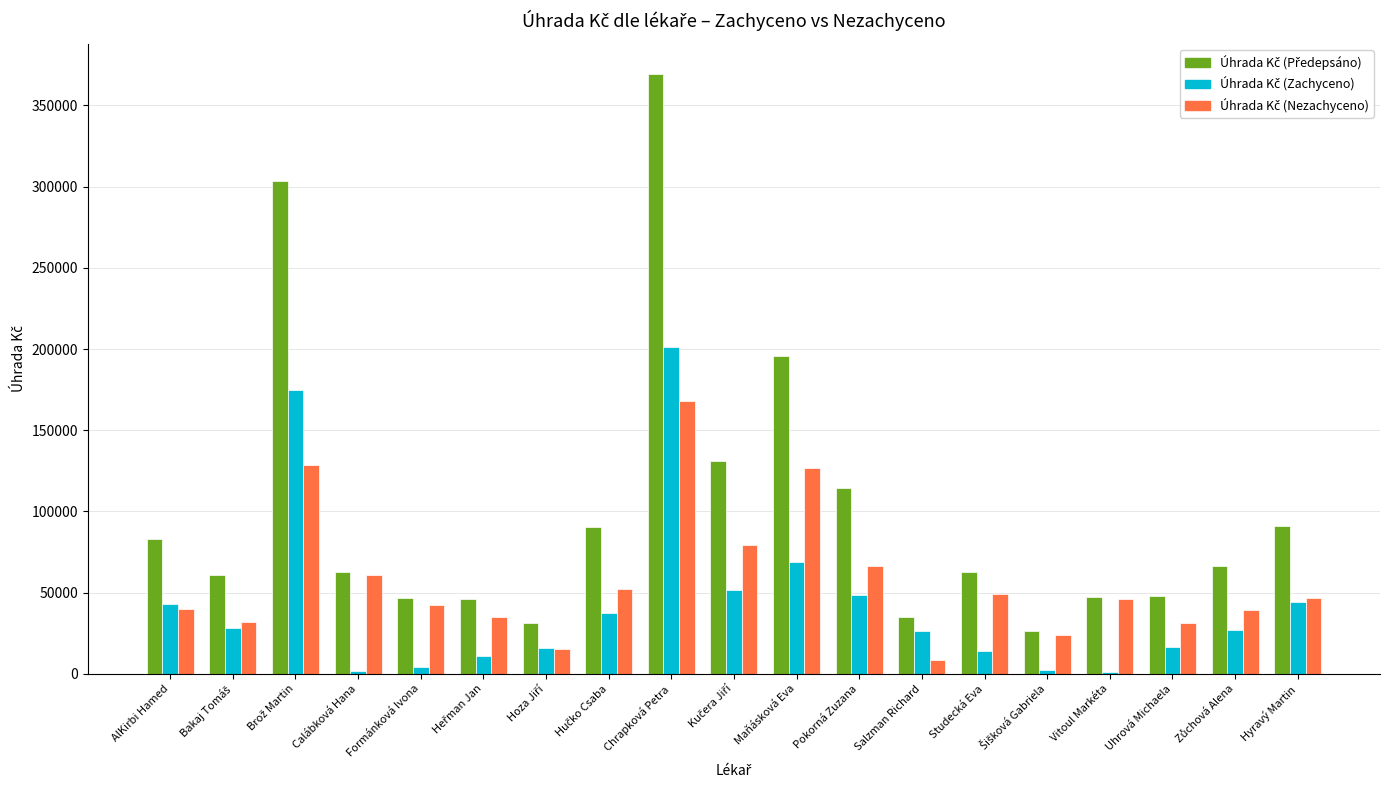

At which category is the sum across all series the highest?

Chrapková Petra